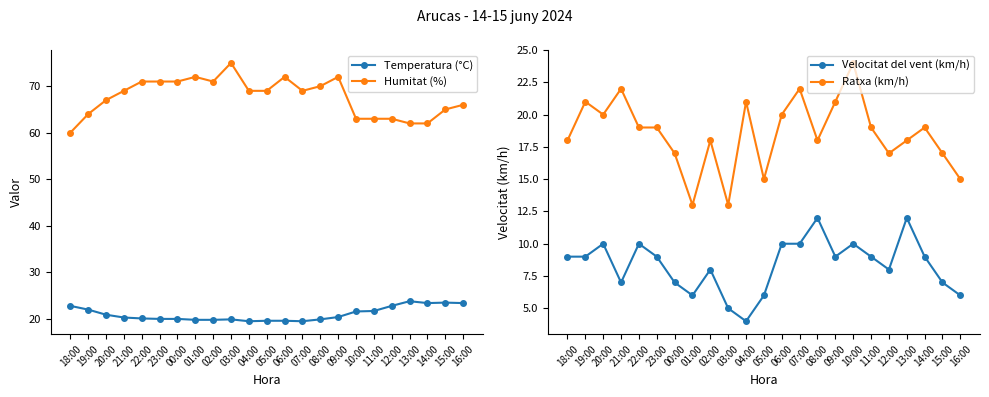

What is the value of the Temperatura (°C) point at the 10th from the left?

19.9